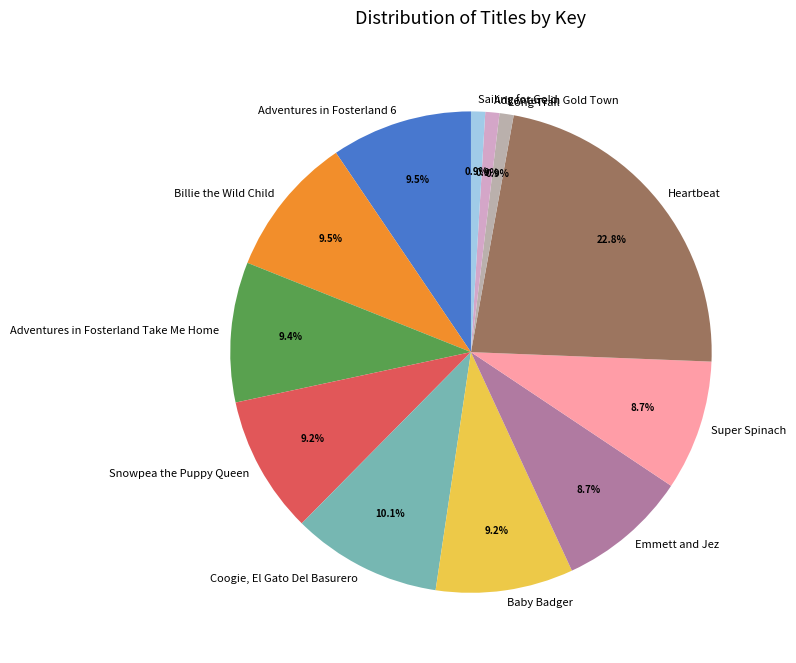

To the nearest percent, what is the difference between the largest and smallest slice percentages?

22%